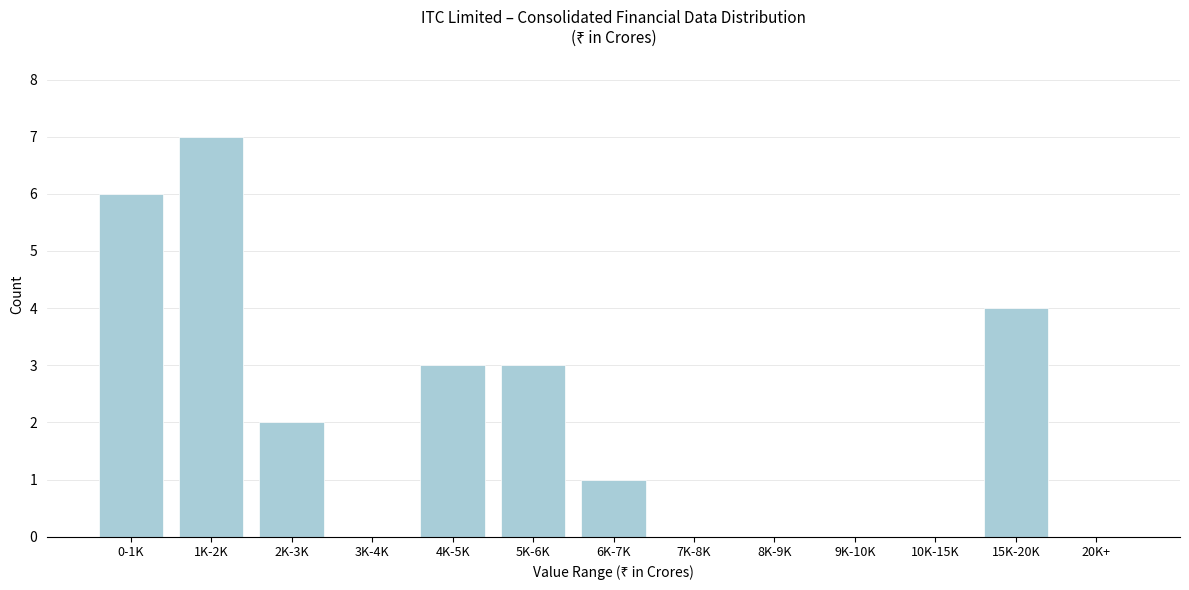

Reading left to right, transcribe all the data shown in this chart.

0-1K=6	1K-2K=7	2K-3K=2	3K-4K=0	4K-5K=3	5K-6K=3	6K-7K=1	7K-8K=0	8K-9K=0	9K-10K=0	10K-15K=0	15K-20K=4	20K+=0